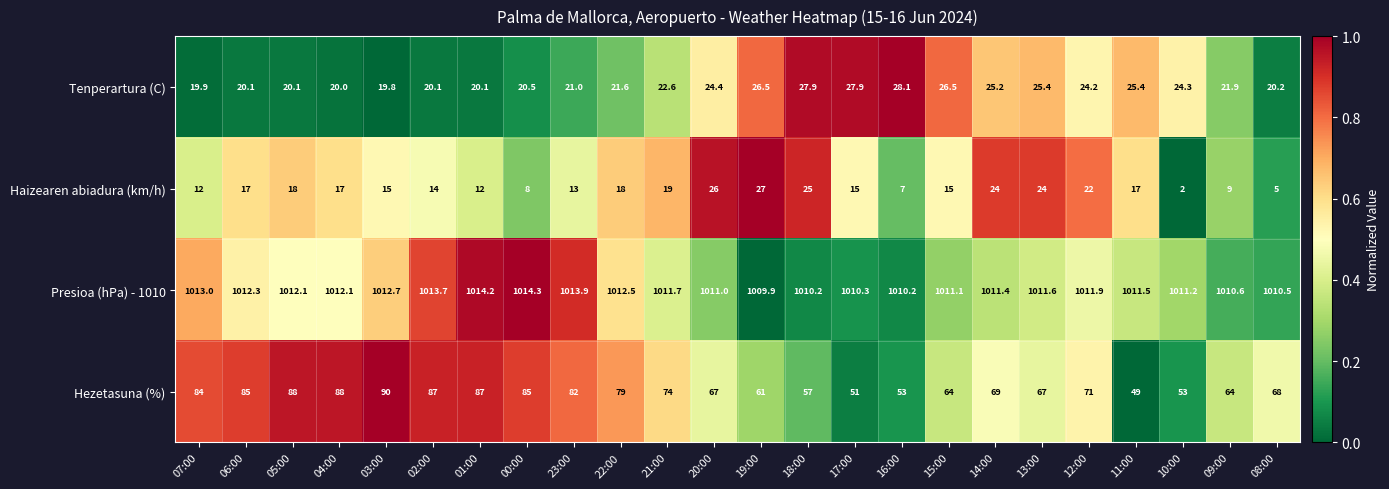

What is the spread (max minus min) of values at 02:00?

999.7